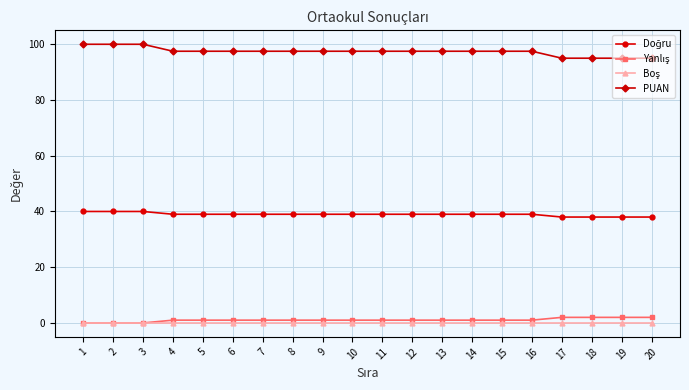

What is the maximum value shown in the chart?

100.0